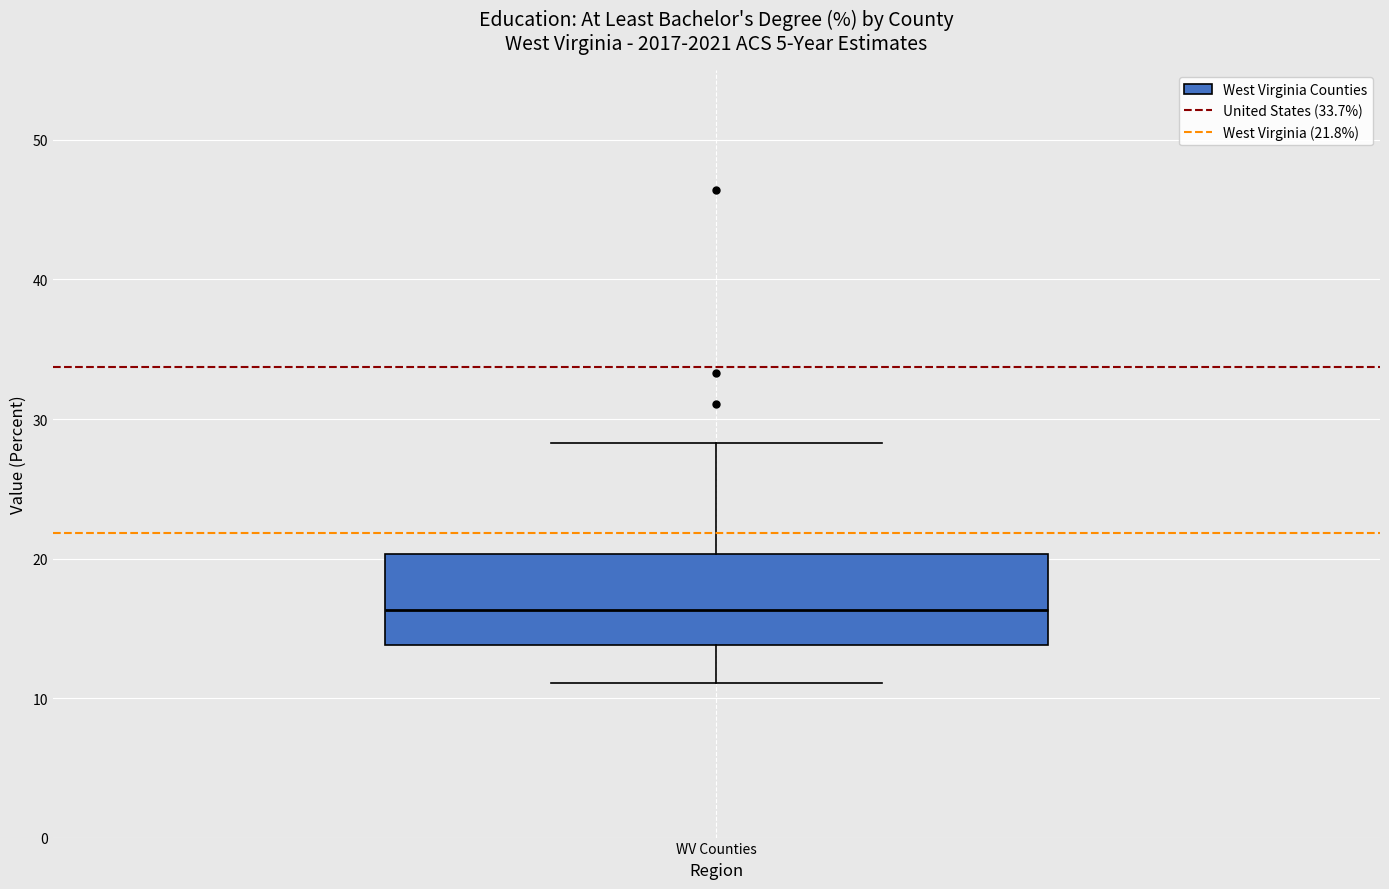

Read this box plot against the y-axis: the position of the median line, the range covered by the box, and the ends of both whiskers. The values are not printed on the chart, so give them approximately, as read against the axis.

median 16, box 14 to 20, whiskers 11 to 28